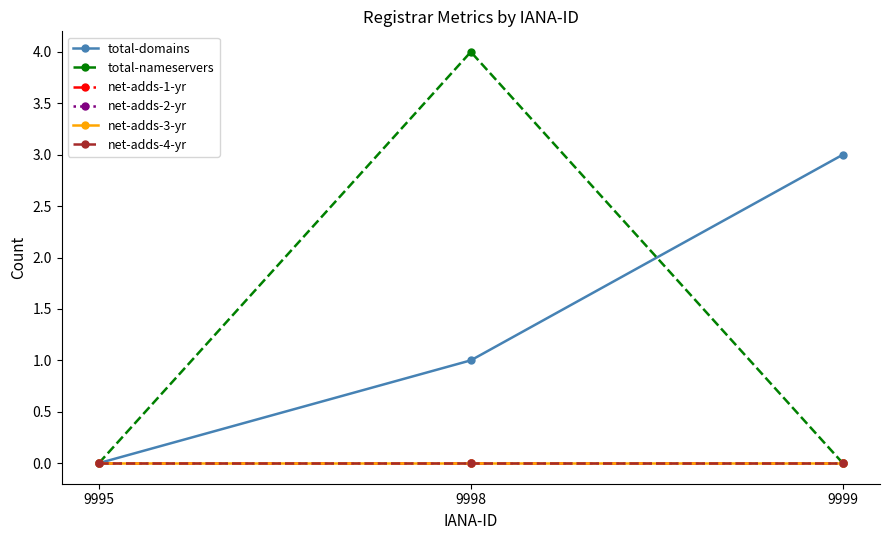

Is this an area chart (filled region under the line)?

No